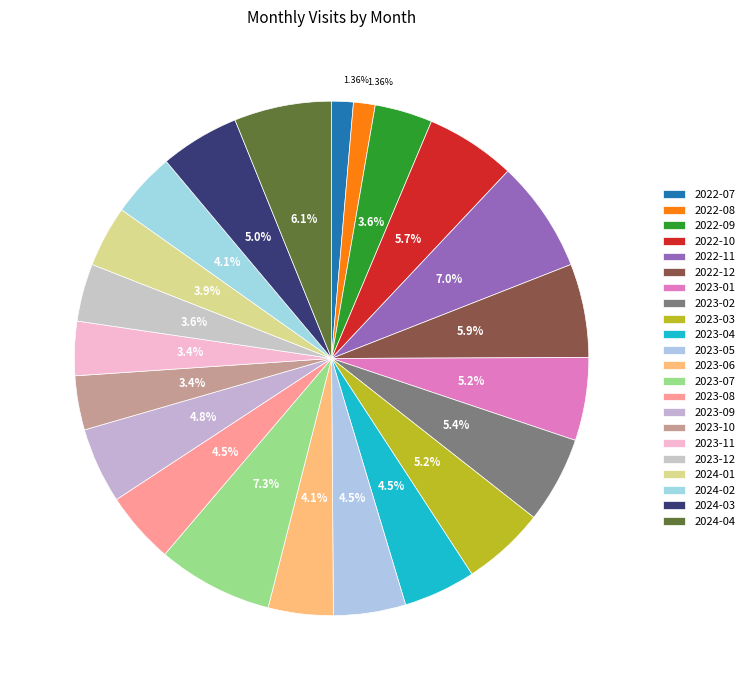

What is the ratio of the value at 2023-04 to the value at 2023-02?

0.8